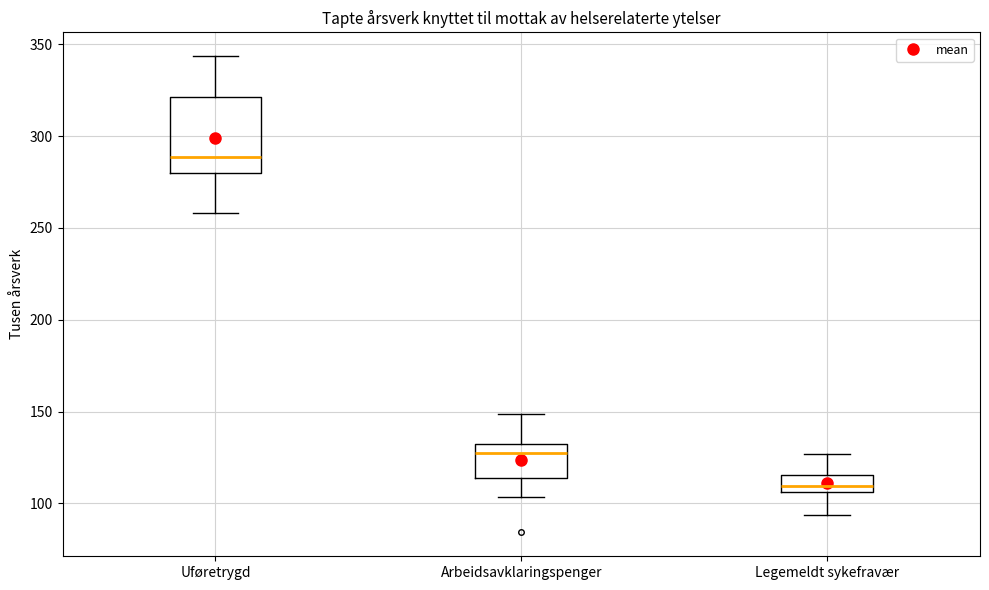

Which box's median line is the lowest?

Legemeldt sykefravær